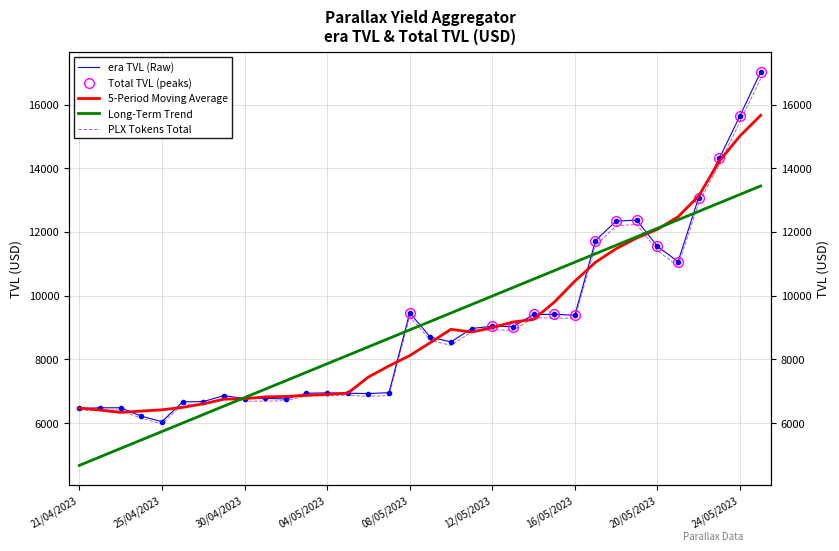

True or false: PLX Tokens Total has a value of 6853.3 at 03/05/2023.

True